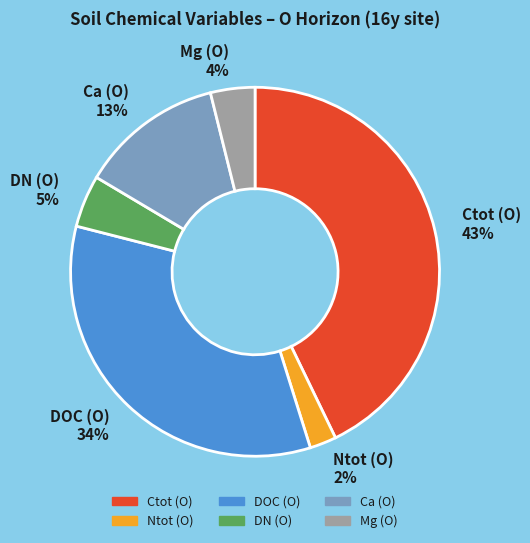

Combined, do Ntot (O) and DN (O) account for over 50%?

No